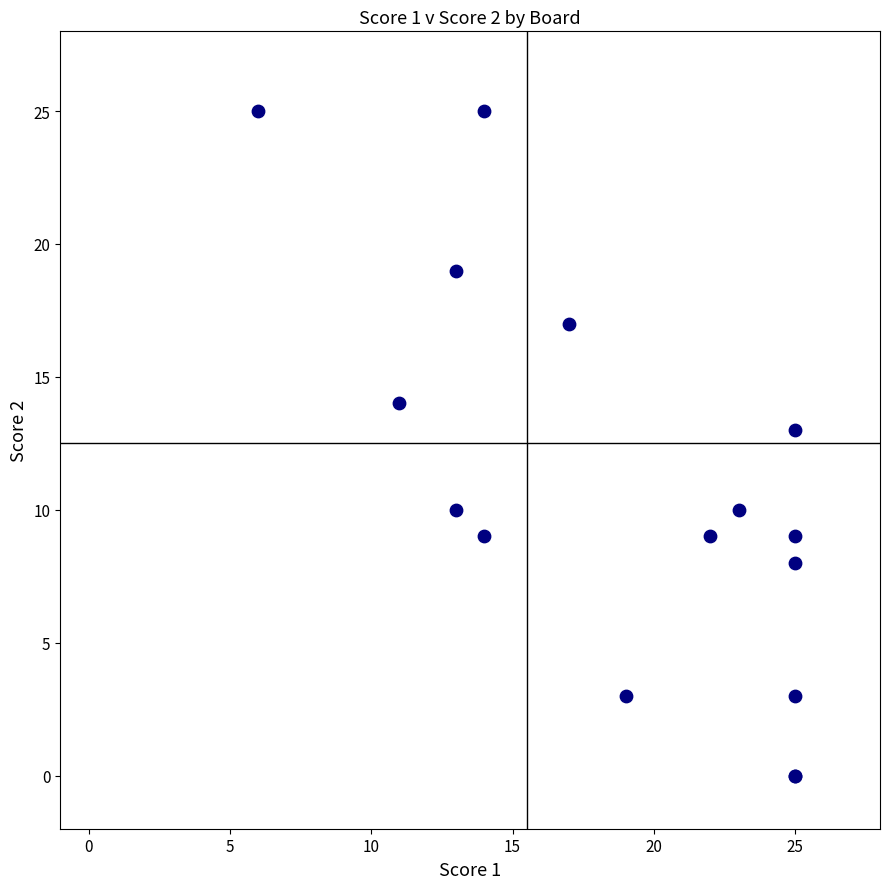

What Y value in the scatter plot is closest to 12?

13